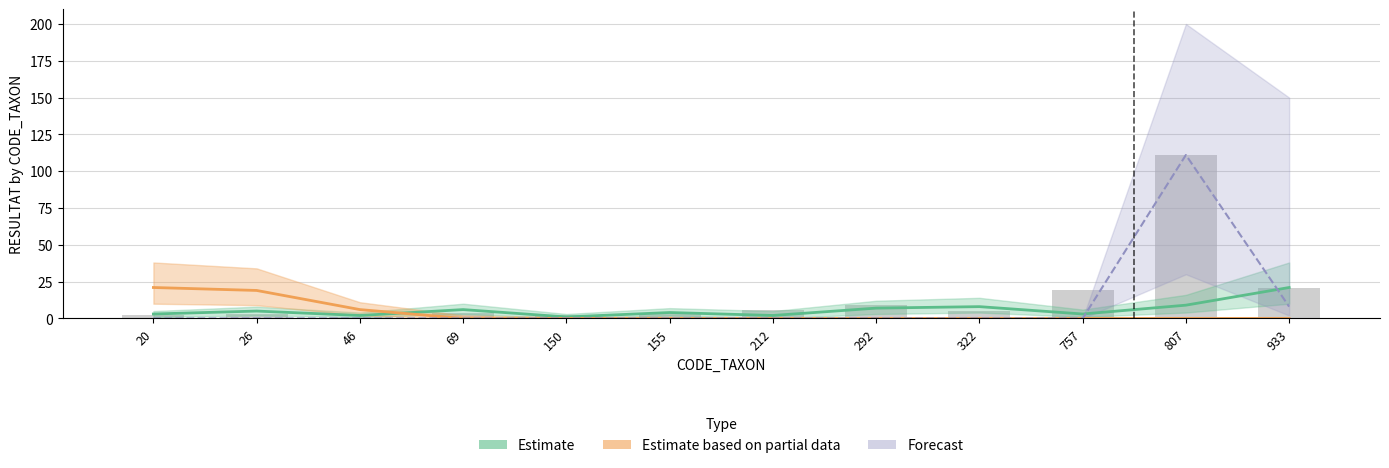

Which category has the highest value in the Forecast series?

807